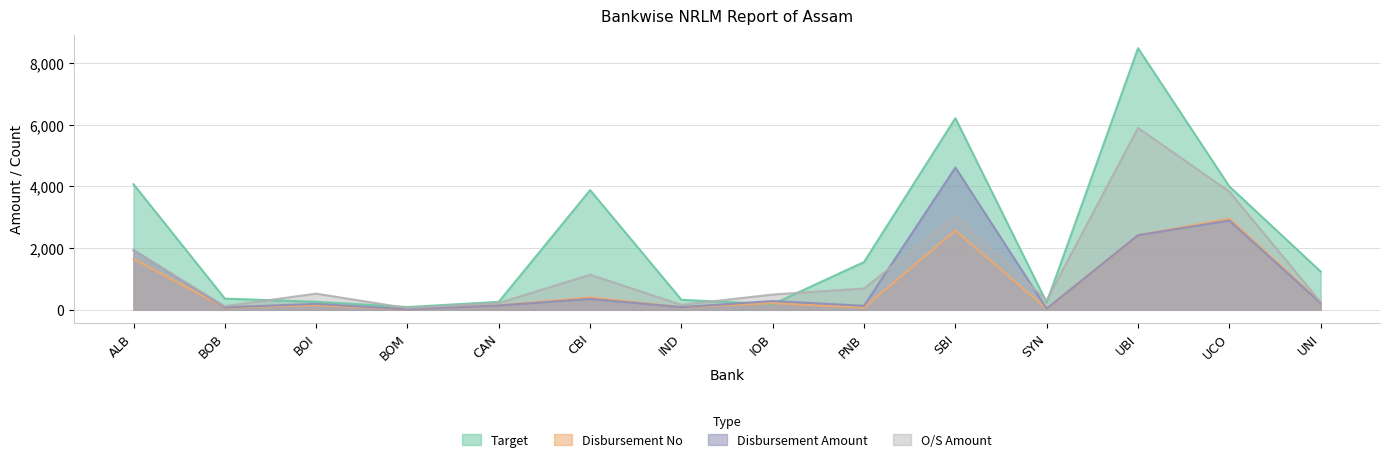

After their last crossing, which series has the higher values: Disbursement Amount or Disbursement No?

Disbursement No